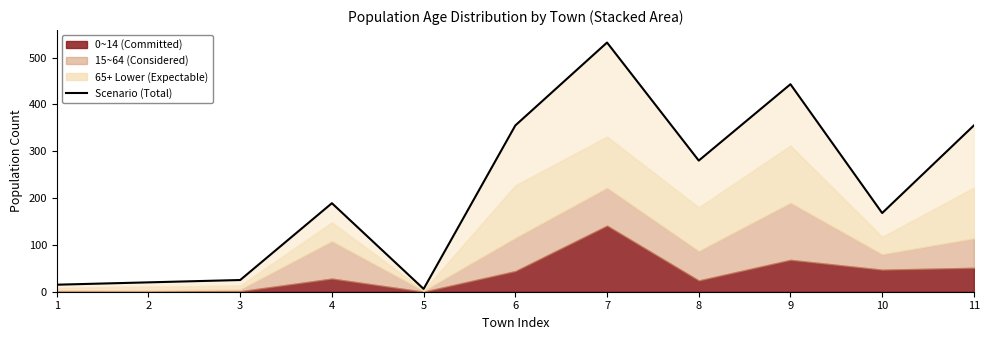

What is the change in value from 2 to 7?

+512